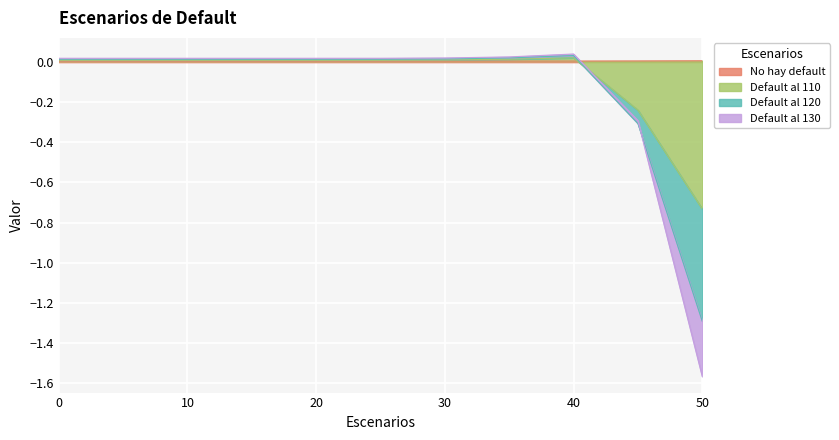

What is the sum of the Default al 110 values at 40 and 50?

-0.7